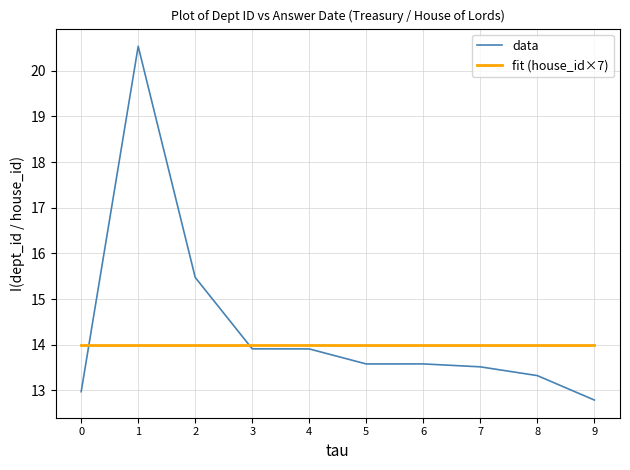

Rank the series by their maximum value, from highest to lowest.

data, fit (house_id×7)